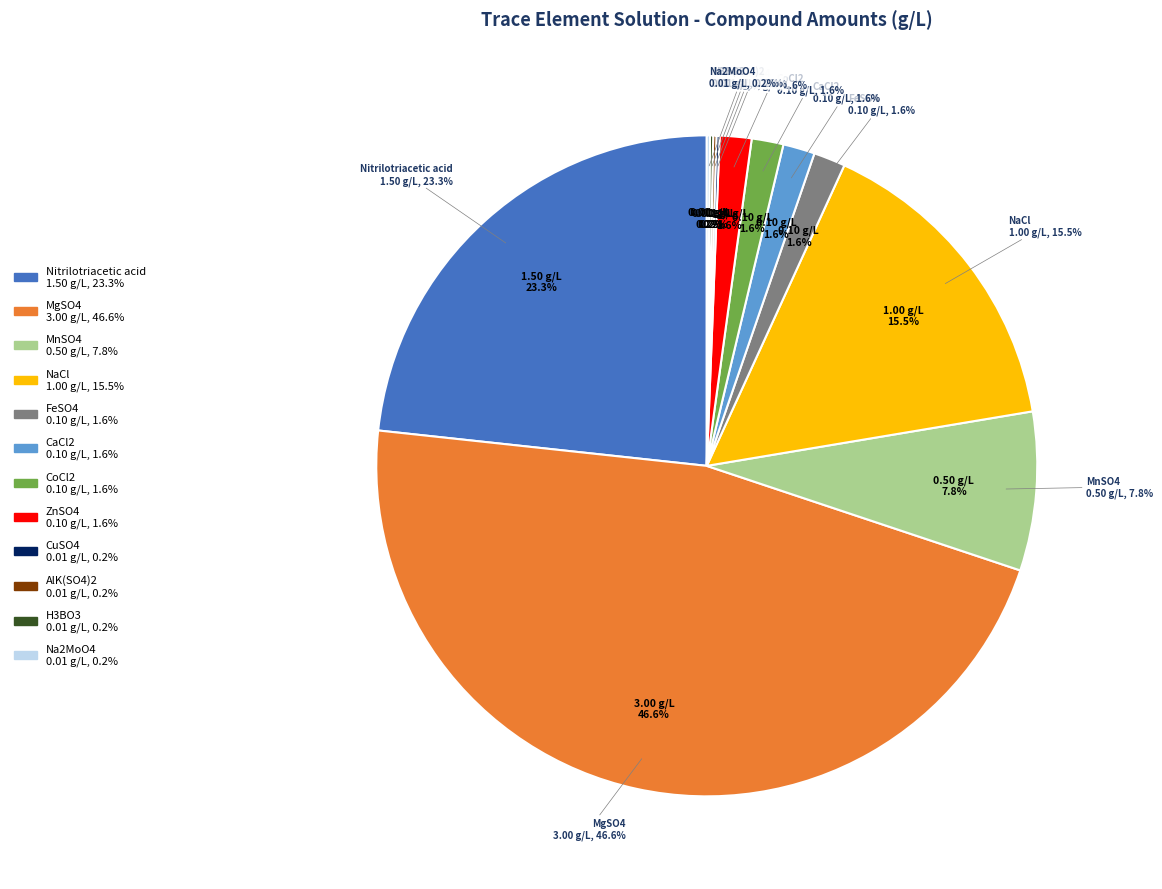

What percentage is NOT represented by ZnSO4?

98.4%